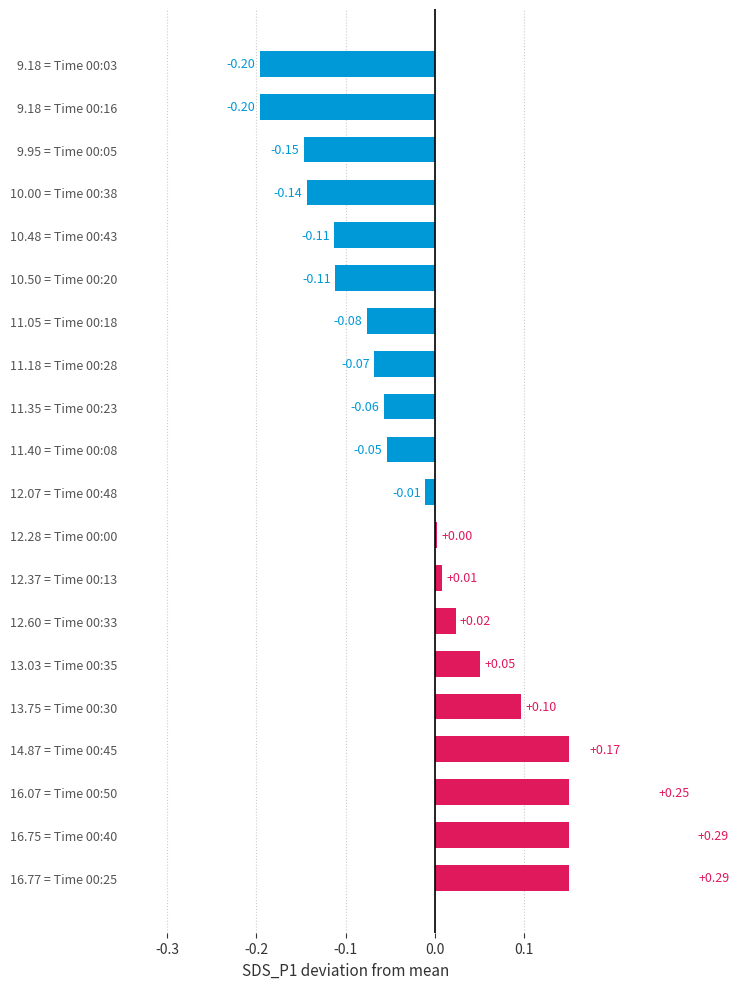

What is the sum of the values at 16.77 = Time 00:25 and 12.28 = Time 00:00?

0.3